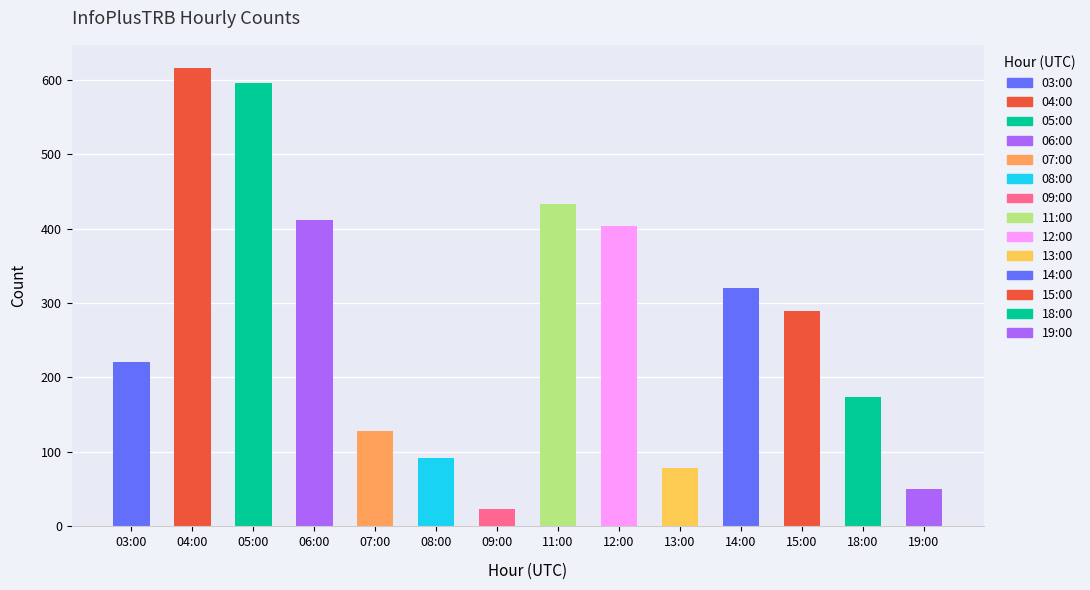

List the labels in order of value, smallest first.

09:00, 19:00, 13:00, 08:00, 07:00, 18:00, 03:00, 15:00, 14:00, 12:00, 06:00, 11:00, 05:00, 04:00